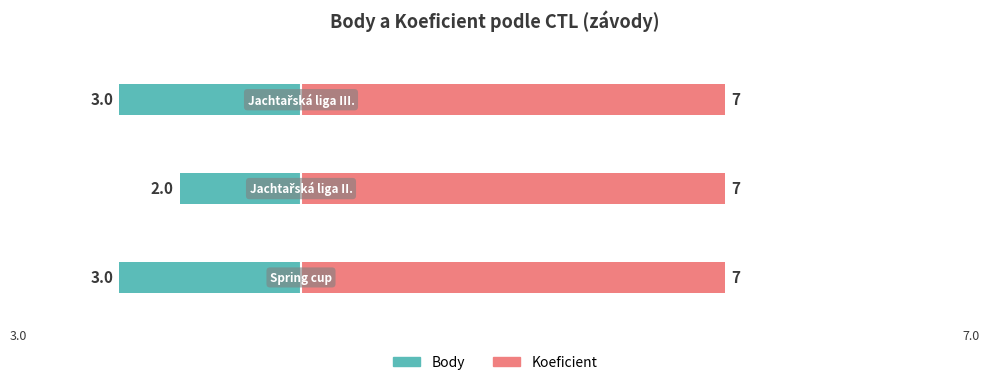

Which series changed the most between 0 and 1?

Body